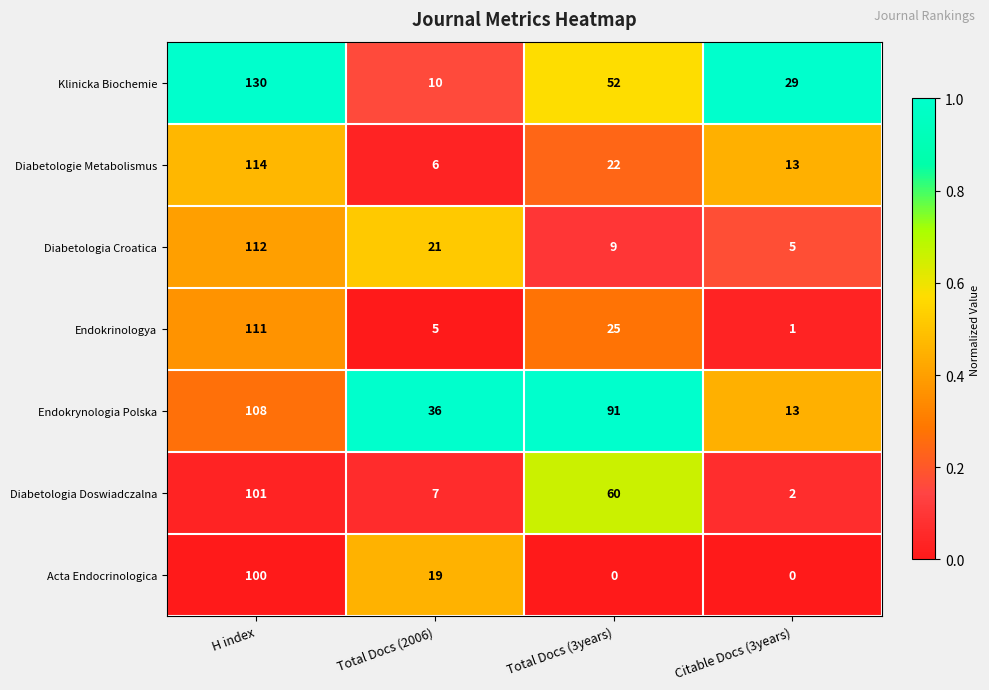

The Diabetologia Croatica series shows 5 at Citable Docs (3years). True or false?

True